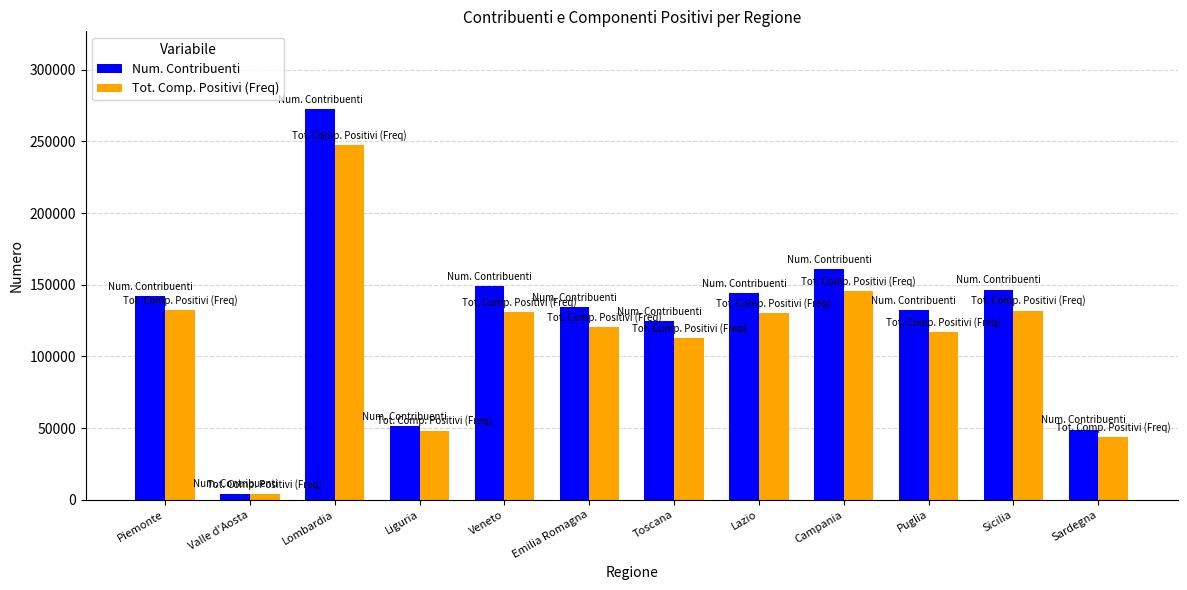

Where does the Tot. Comp. Positivi (Freq) series first go above 130051?

Piemonte